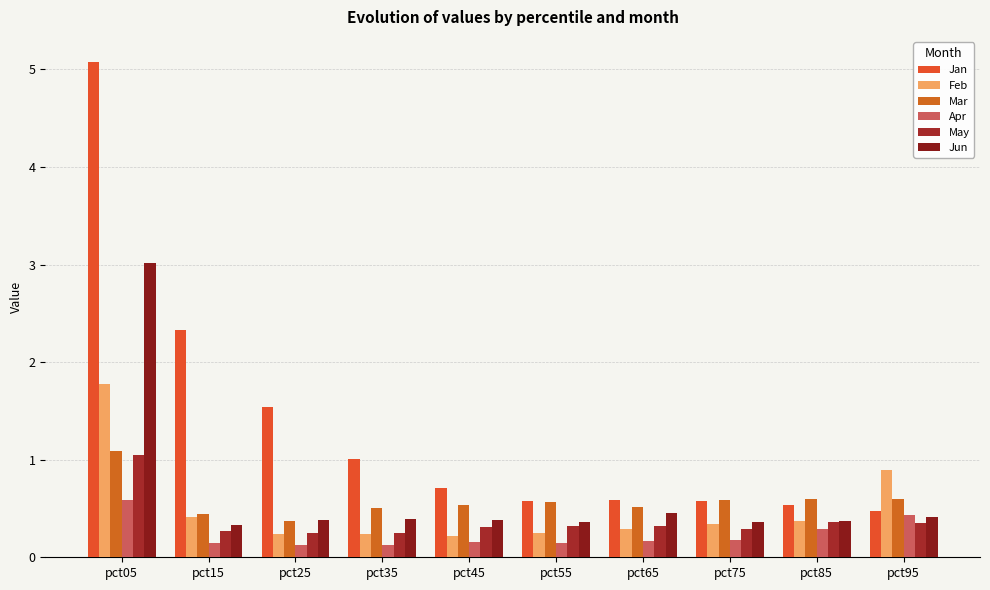

What are all the series names shown in the legend?

Jan, Feb, Mar, Apr, May, Jun